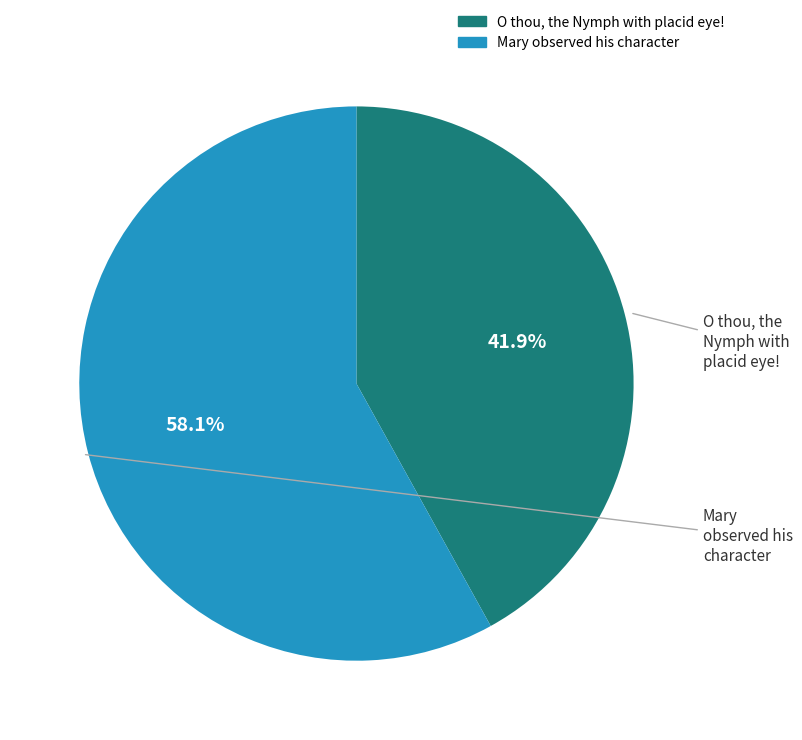

Is it true that Mary observed his character is 53% of the pie?

False